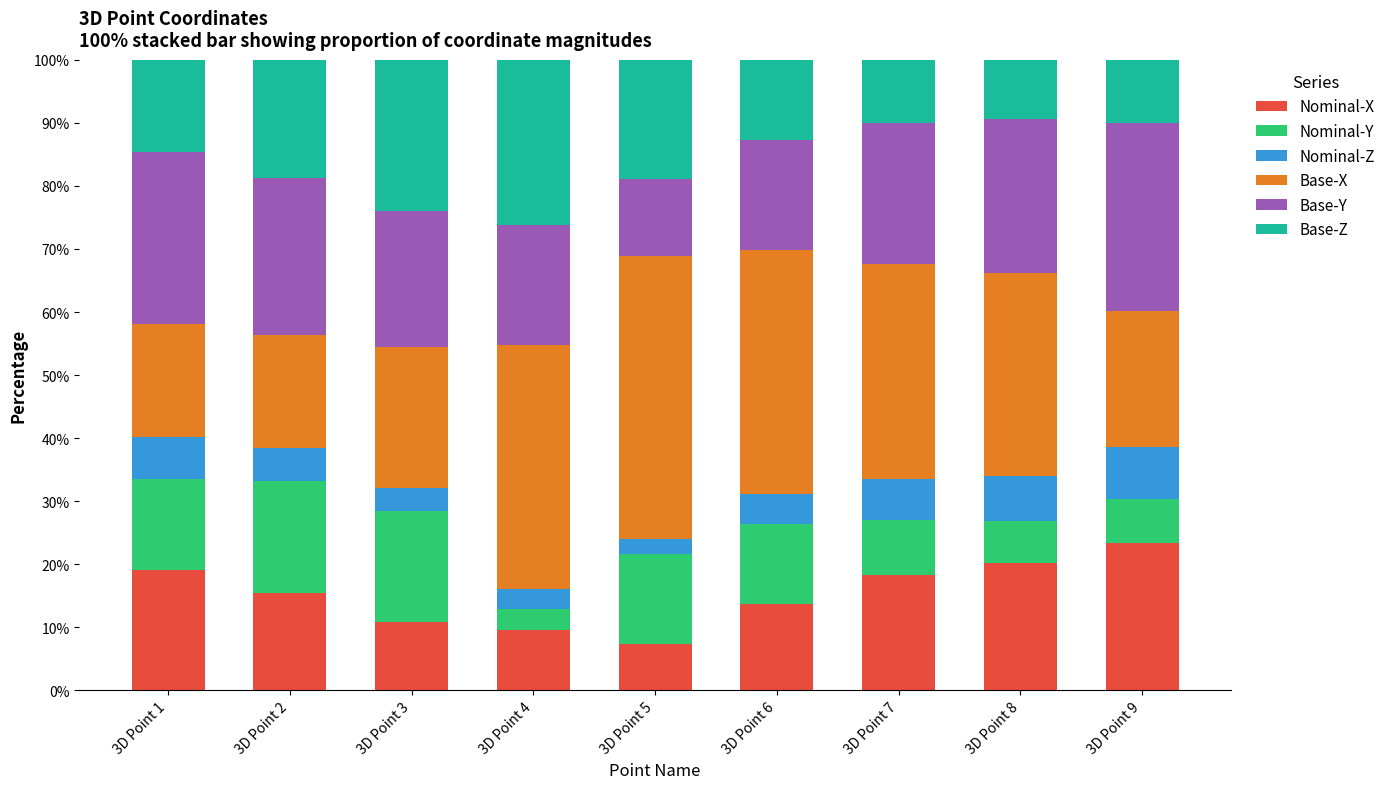

What is the total value across all series at 3D Point 4?

100.0